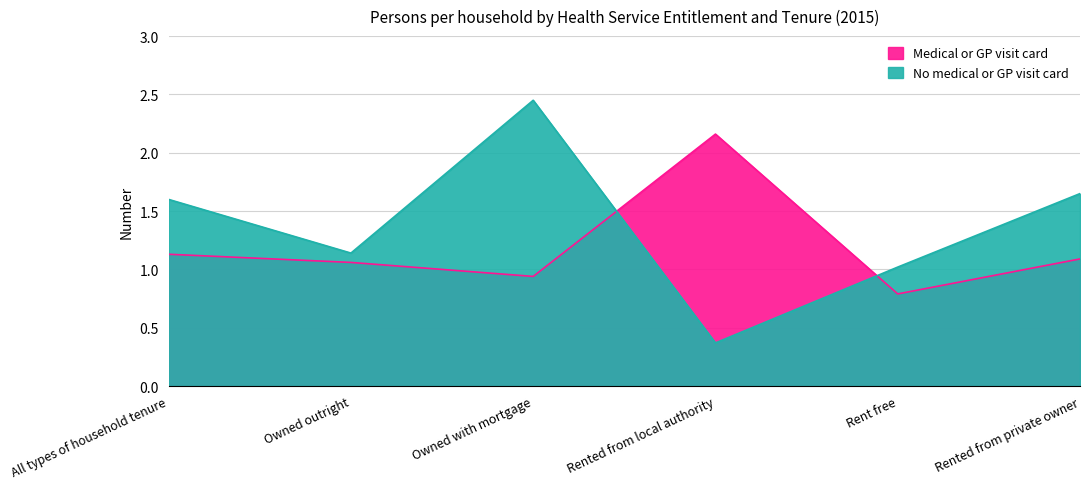

How many times do Medical or GP visit card and No medical or GP visit card cross each other?

2